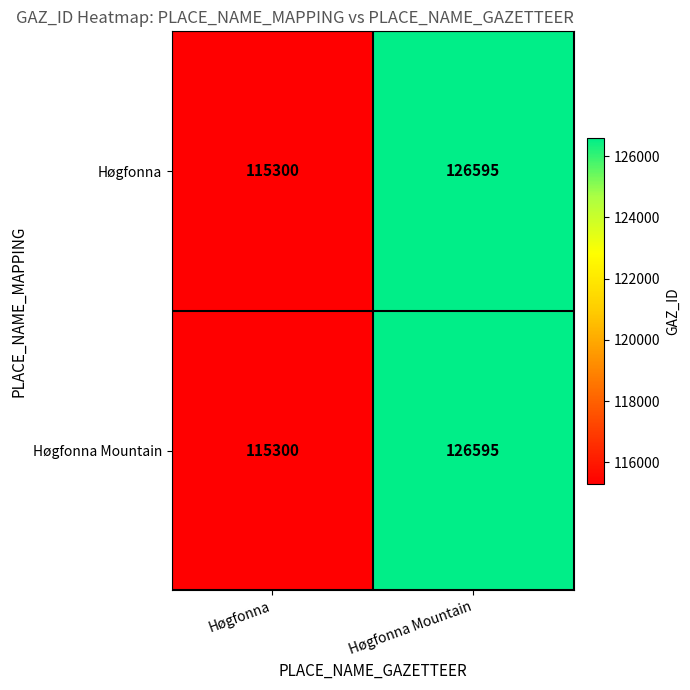

Is it true that Høgfonna equals 115300 at Høgfonna?

True